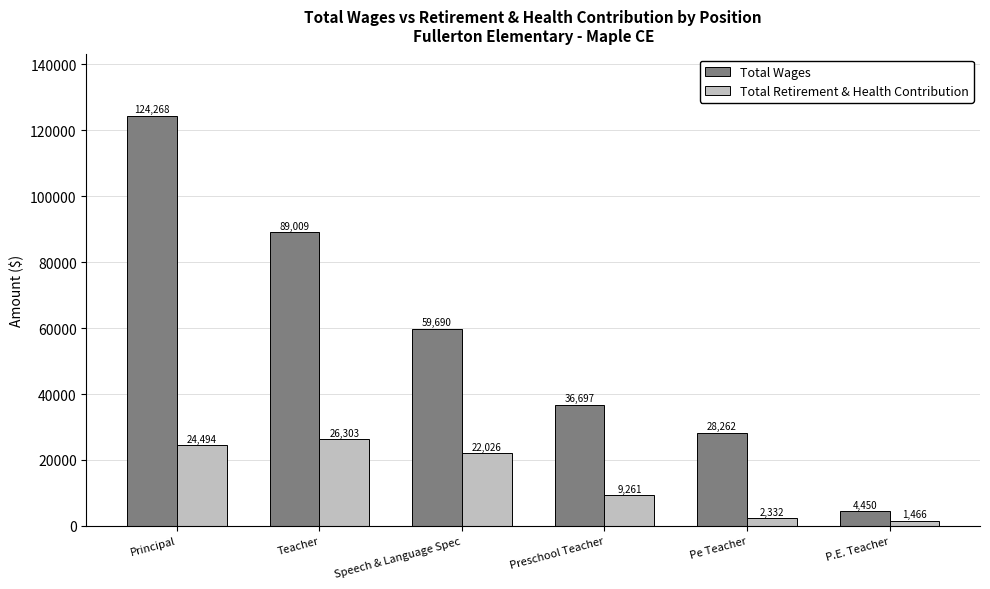

List the series in order of their overall mean, highest first.

Total Wages, Total Retirement & Health Contribution